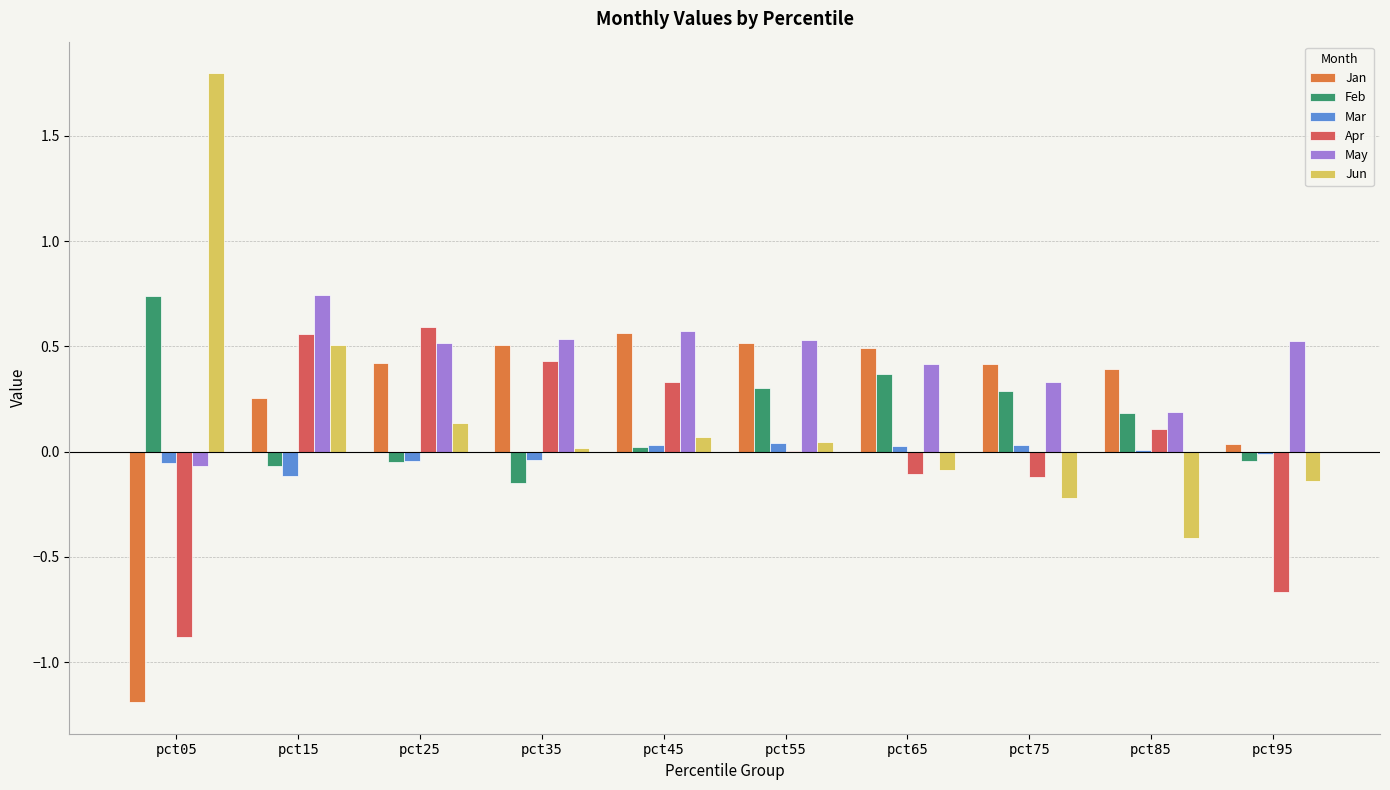

The value of Apr at pct25 is 0.6. True or false?

True